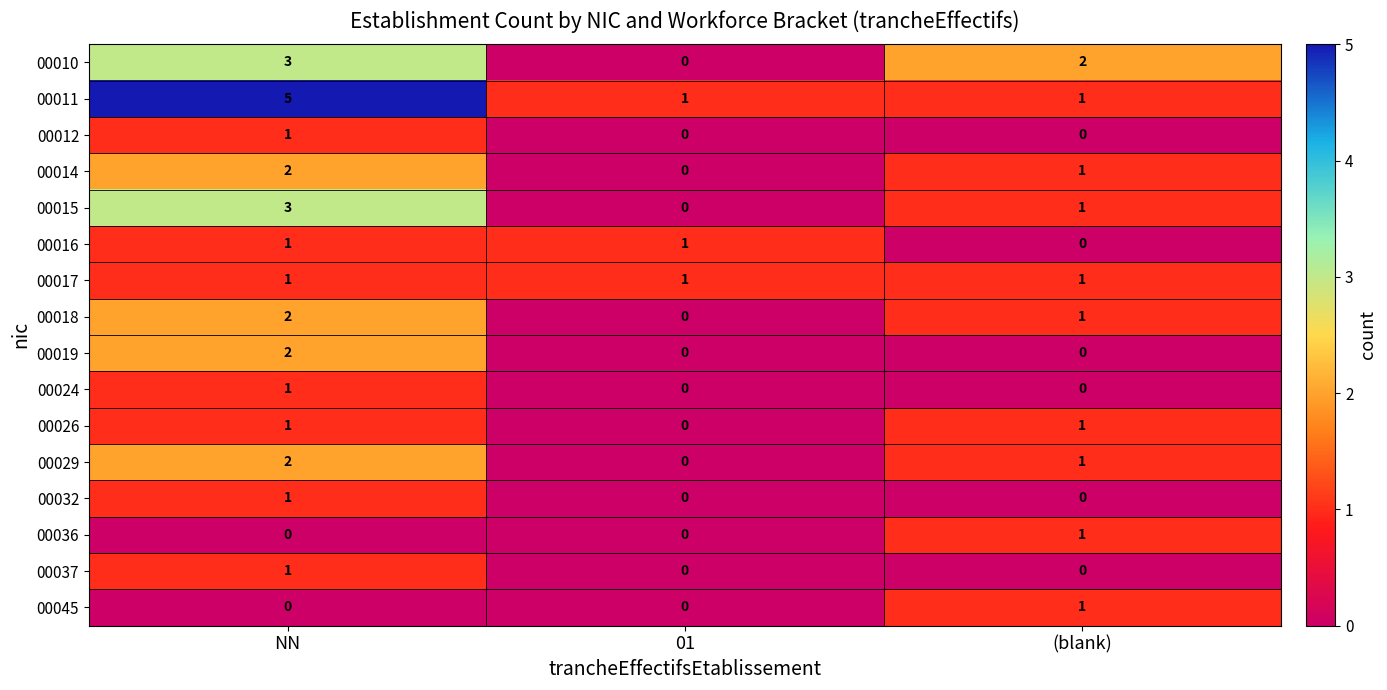

Which series has the largest total across all categories?

00011